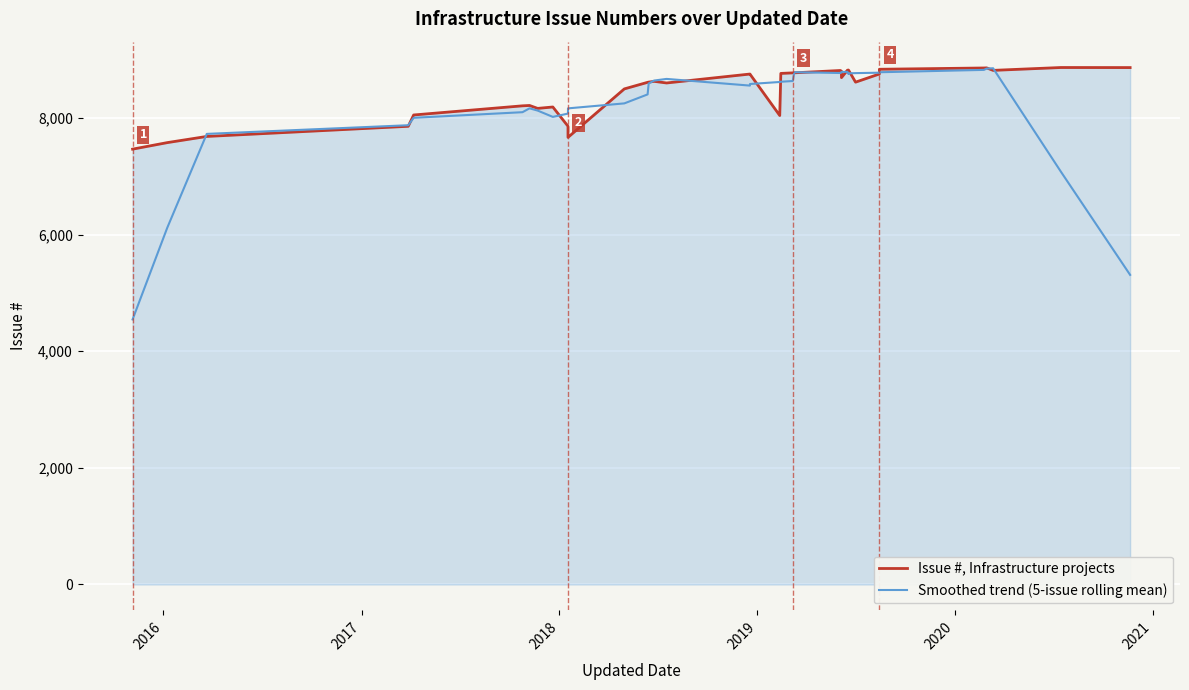

Reading left to right, list all the values displayed in this chart.

Issue #, Infrastructure projects: 7466.0	7578.0	7684.0	7858.0	8052.0	8209.0	8215.0	8165.0	8189.0	7859.0	7668.0	8499.0	8612.0	8616.0	8629.0	8601.0	8754.0	8753.0	8043.0	8765.0	8774.0	8775.0	8815.0	8802.0	8693.0	8820.0	8821.0	8822.0	8615.0	8755.0	8836.0	8858.0	8860.0	8817.0	8866.0	8865.0
Smoothed trend (5-issue rolling mean): 4545.6	6117.2	7727.6	7876.2	8003.6	8099.8	8166.0	8127.4	8019.2	8076.0	8165.4	8250.8	8404.8	8591.4	8642.4	8670.6	8556.0	8583.2	8617.8	8622.0	8634.4	8786.2	8771.8	8781.0	8790.2	8791.6	8754.2	8766.6	8769.8	8777.2	8784.8	8825.2	8847.4	8853.2	7081.6	5309.6